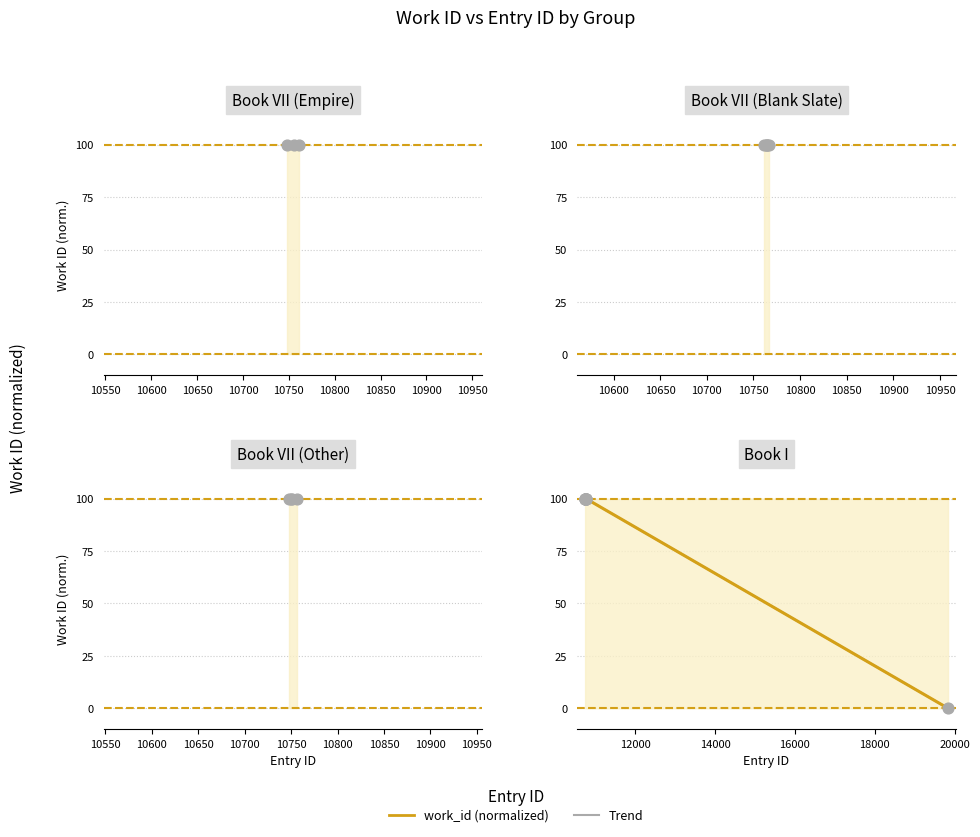

At how many categories does at least one series exceed 51?

9